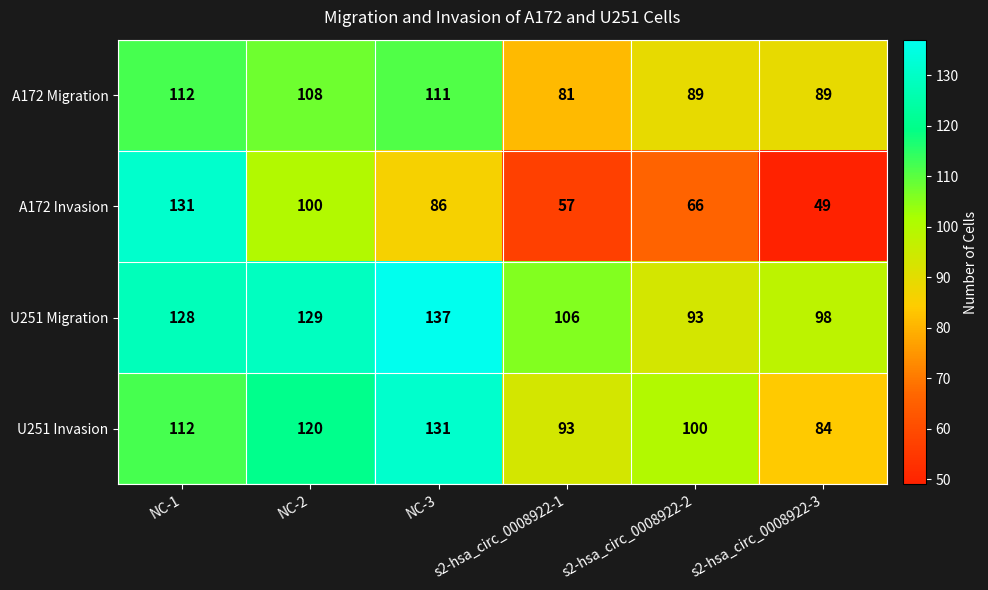

What is the minimum value shown in the chart?

49